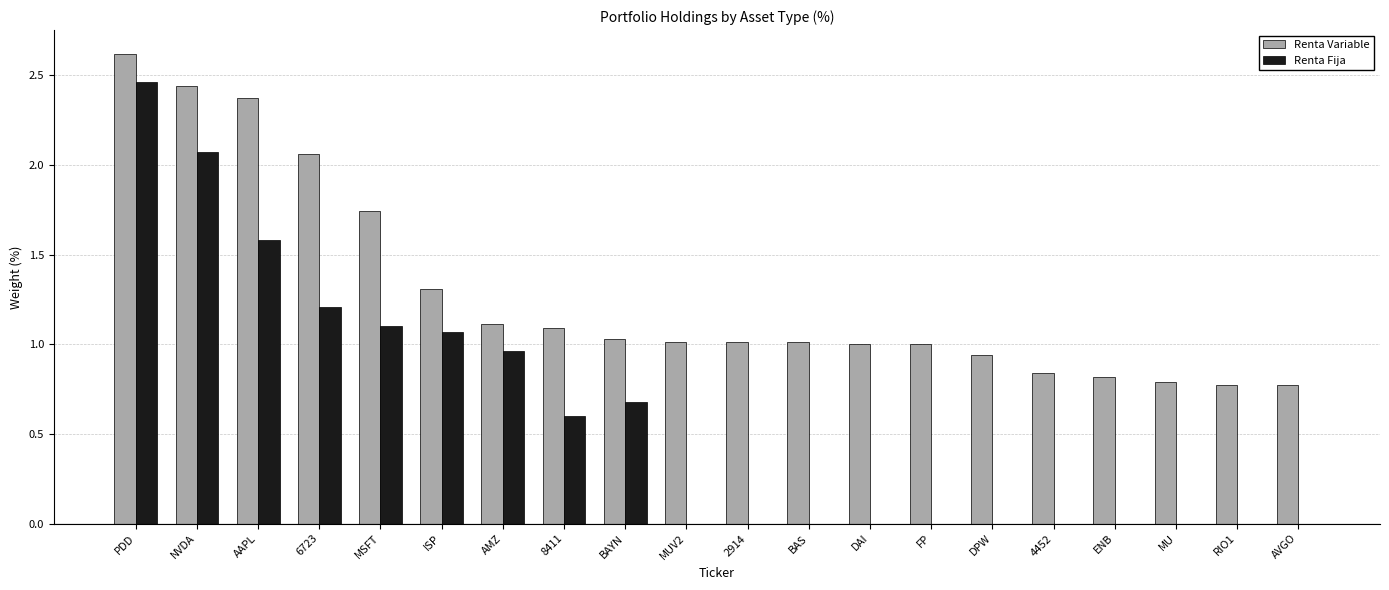

At which label does Renta Fija reach its peak?

PDD